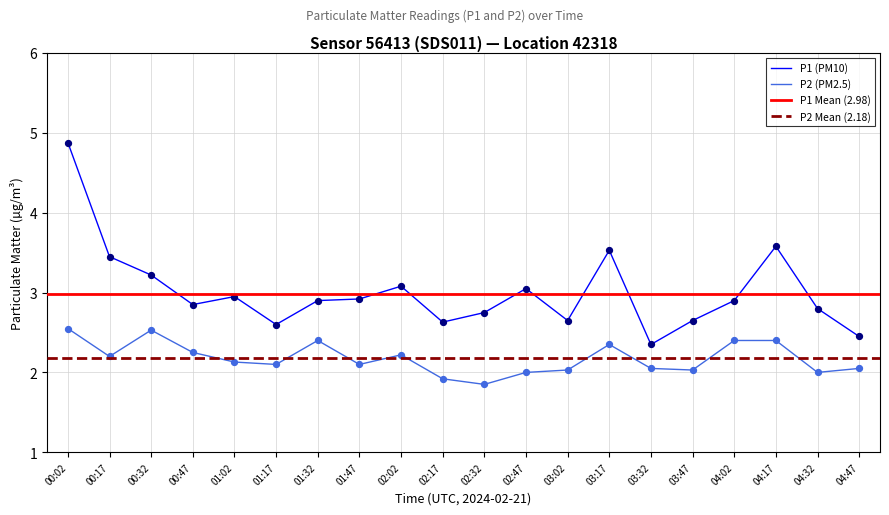

Which series has the largest total across all categories?

P1